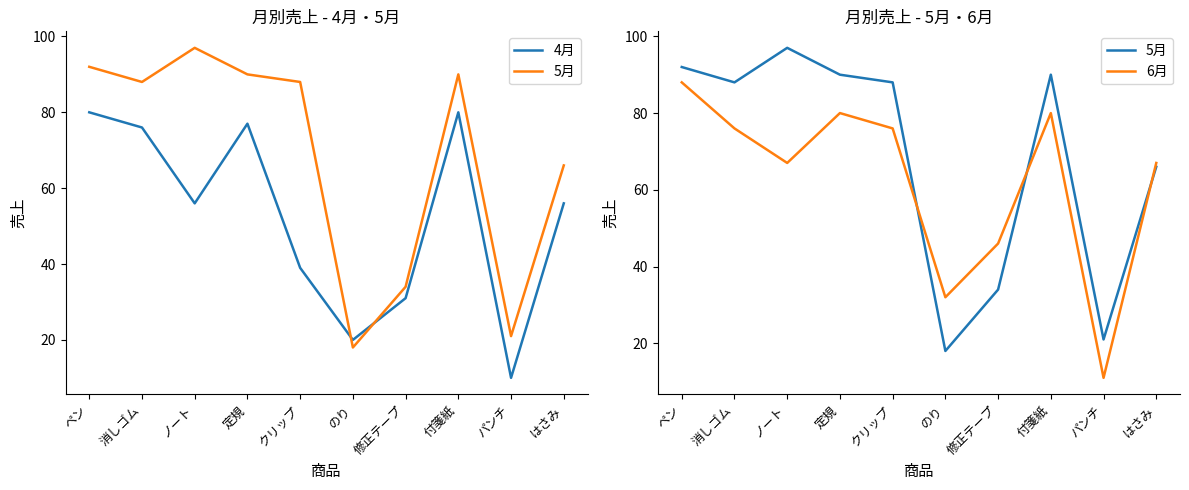

Which series ends up on top after the final intersection of 5月 and 6月?

6月